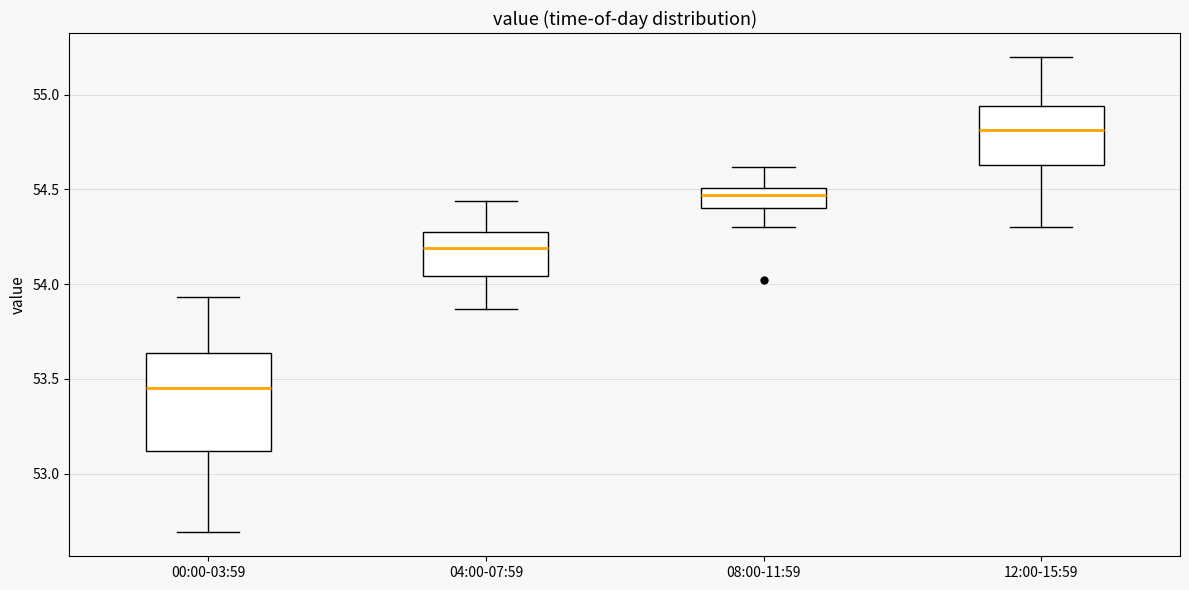

Reading left to right, transcribe this box plot: for each box, give where its median line is, the range the box spans, and where its two whiskers end, as read against the y-axis. The values are not printed on the chart, so give them approximately, as read against the axis.

00:00-03:59: median 53.45, box 53.10 to 53.65, whiskers 52.70 to 53.95
04:00-07:59: median 54.20, box 54.05 to 54.30, whiskers 53.85 to 54.45
08:00-11:59: median 54.45, box 54.40 to 54.50, whiskers 54.30 to 54.60
12:00-15:59: median 54.80, box 54.65 to 54.95, whiskers 54.30 to 55.20